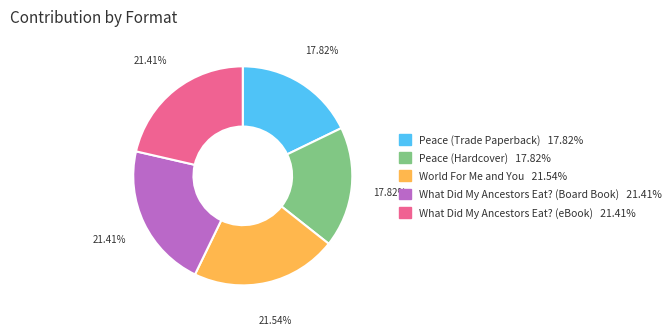

What percentage is the Peace (Hardcover) slice, to the nearest percent?

18%